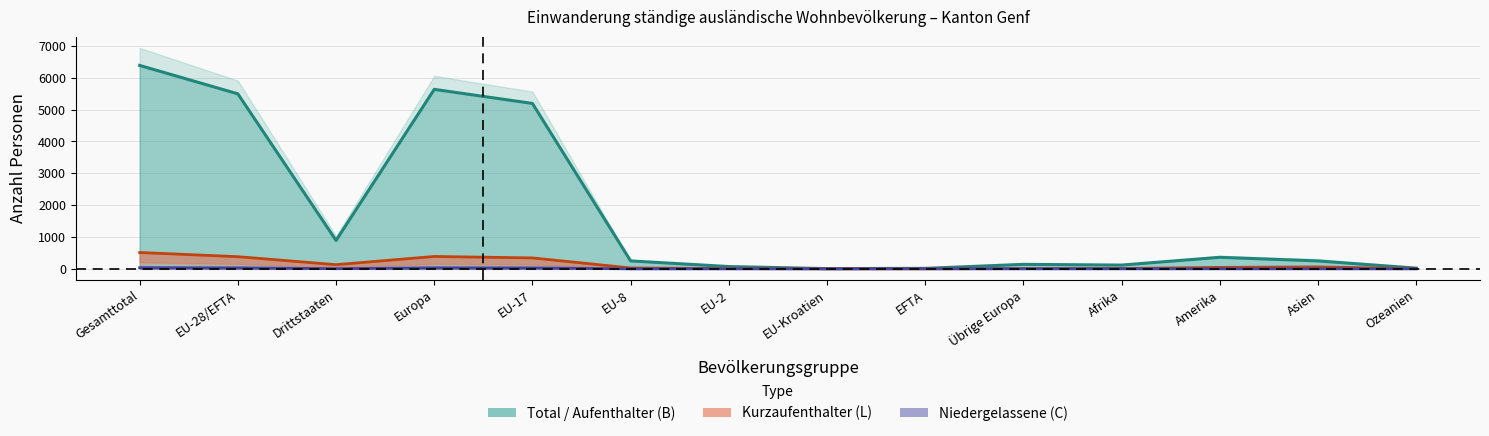

At which label does Kurzaufenthalter_Total first exceed 46?

Gesamttotal